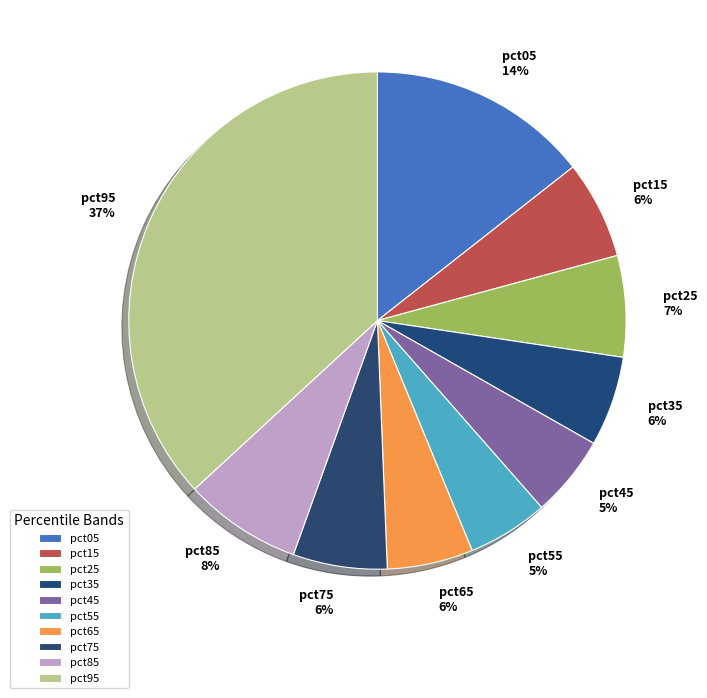

Is it true that pct65 is 1% of the pie?

False